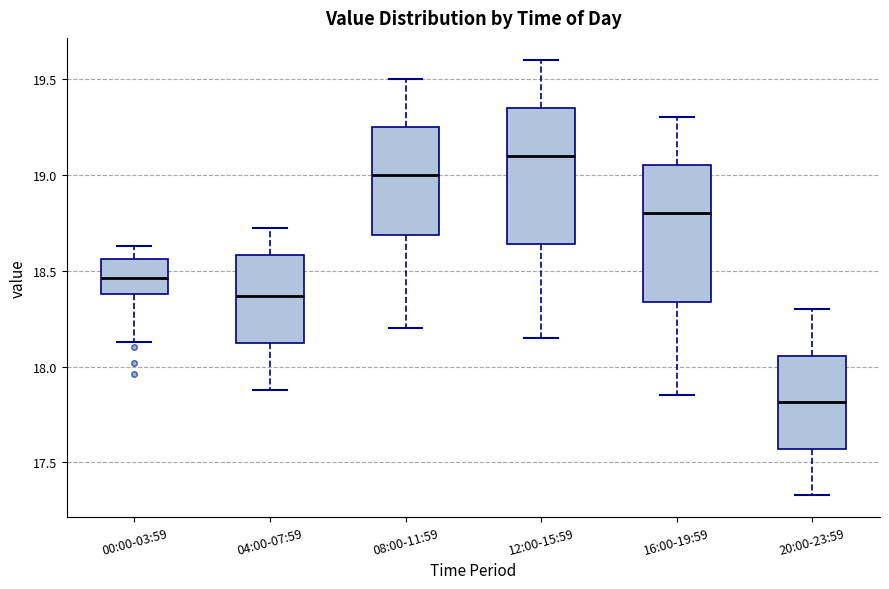

Reading left to right, read every box against the y-axis: the position of its median line, the range the box covers, and the ends of its whiskers. The values are not printed on the chart, so give them approximately, as read against the axis.

00:00-03:59: median 18.45, box 18.40 to 18.55, whiskers 18.15 to 18.65
04:00-07:59: median 18.35, box 18.10 to 18.60, whiskers 17.90 to 18.70
08:00-11:59: median 19.00, box 18.70 to 19.25, whiskers 18.20 to 19.50
12:00-15:59: median 19.10, box 18.65 to 19.35, whiskers 18.15 to 19.60
16:00-19:59: median 18.80, box 18.35 to 19.05, whiskers 17.85 to 19.30
20:00-23:59: median 17.80, box 17.55 to 18.05, whiskers 17.35 to 18.30